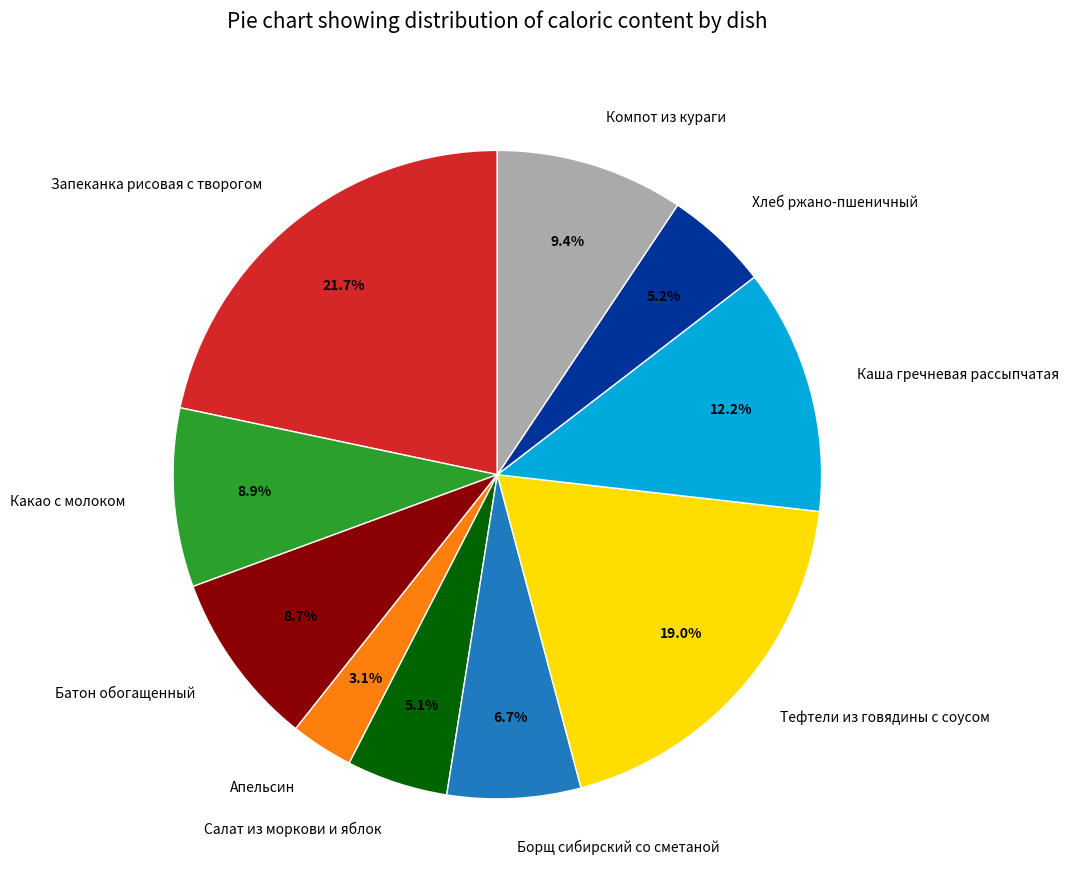

Is there any slice that represents more than half of the pie?

No